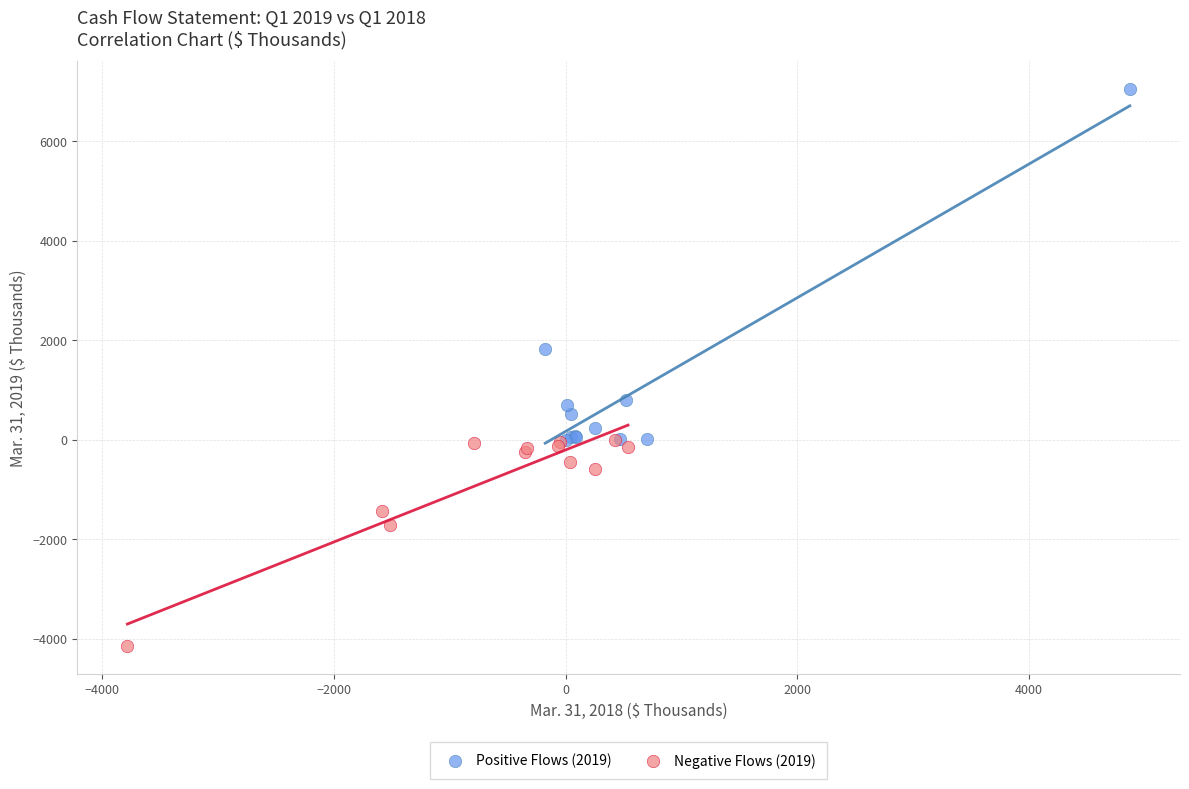

Which series contains the lowest Y value?

Negative Flows (2019)